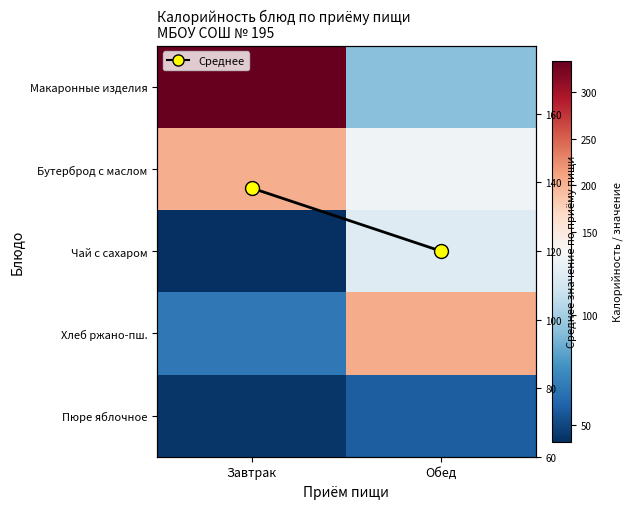

Count the number of data series in this chart.

6